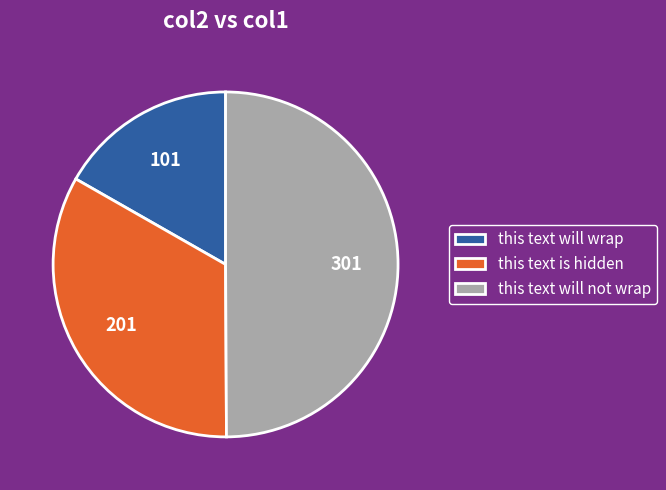

Rank the categories by value from lowest to highest.

this text will wrap, this text is hidden, this text will not wrap